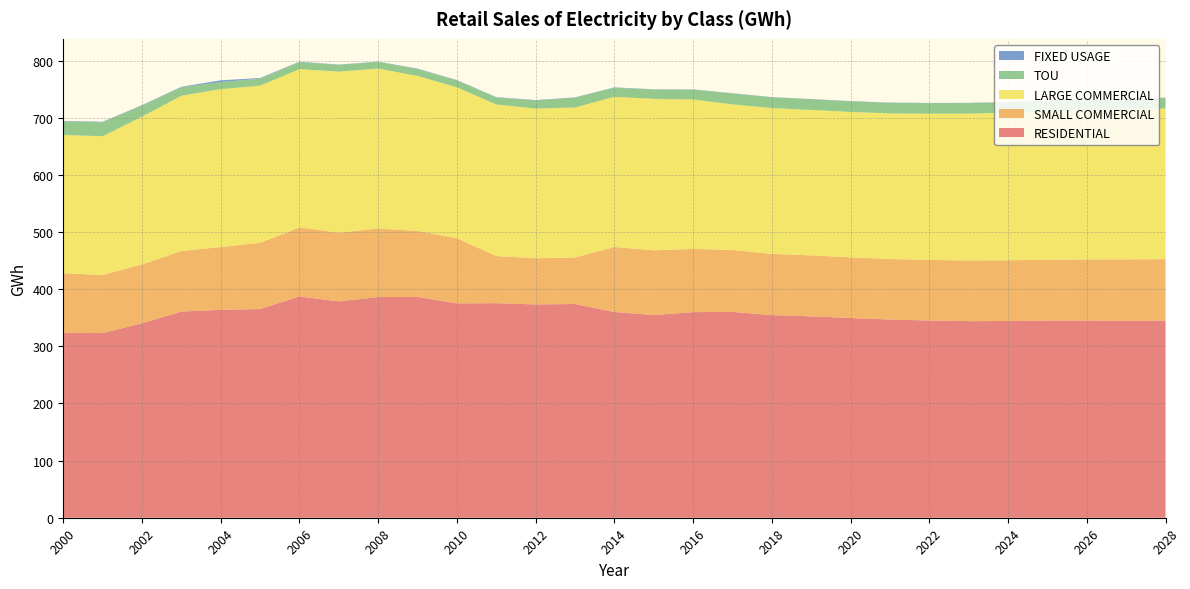

Reading left to right, what are all the values shown in this chart?

RESIDENTIAL: 323.8	323.2	340.5	361.0	363.9	365.4	387.4	378.8	386.4	386.5	375.2	375.7	373.4	374.2	360.2	354.8	360.0	360.3	354.7	352.6	349.7	346.9	345.3	344.2	344.4	345.1	345.1	344.9	345.0
SMALL COMMERCIAL: 104.2	101.8	102.9	106.0	110.0	115.9	120.8	120.3	120.0	115.7	114.1	82.5	80.9	81.4	113.8	113.3	110.7	108.4	107.2	106.7	106.2	106.0	106.0	106.2	106.3	106.6	107.0	107.4	107.7
LARGE COMMERCIAL: 242.1	242.9	258.8	271.8	276.4	275.1	277.2	282.0	280.0	271.3	264.1	265.3	262.0	262.7	262.9	265.2	261.6	254.9	255.2	254.7	254.6	255.0	256.0	257.2	258.1	259.4	261.0	262.5	263.7
TOU: 23.6	24.5	19.2	14.7	12.4	12.3	12.3	11.8	11.6	12.1	12.1	12.2	14.2	17.0	15.8	16.3	17.2	19.1	18.7	18.6	18.5	18.4	18.4	18.4	18.4	18.4	18.4	18.5	18.5
FIXED USAGE: 0.8	0.9	0.9	1.0	3.1	1.1	0.7	0.5	0.5	0.7	0.7	0.7	0.7	0.7	0.7	0.5	0.4	0.5	0.5	0.5	0.5	0.5	0.5	0.5	0.5	0.5	0.5	0.5	0.5